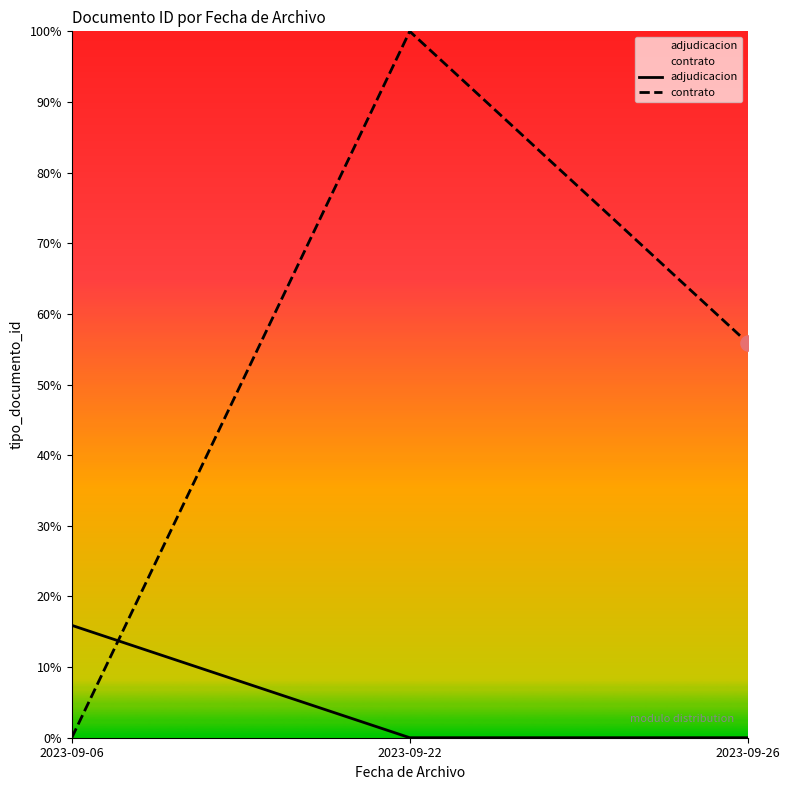

At how many categories does at least one series exceed 28?

2